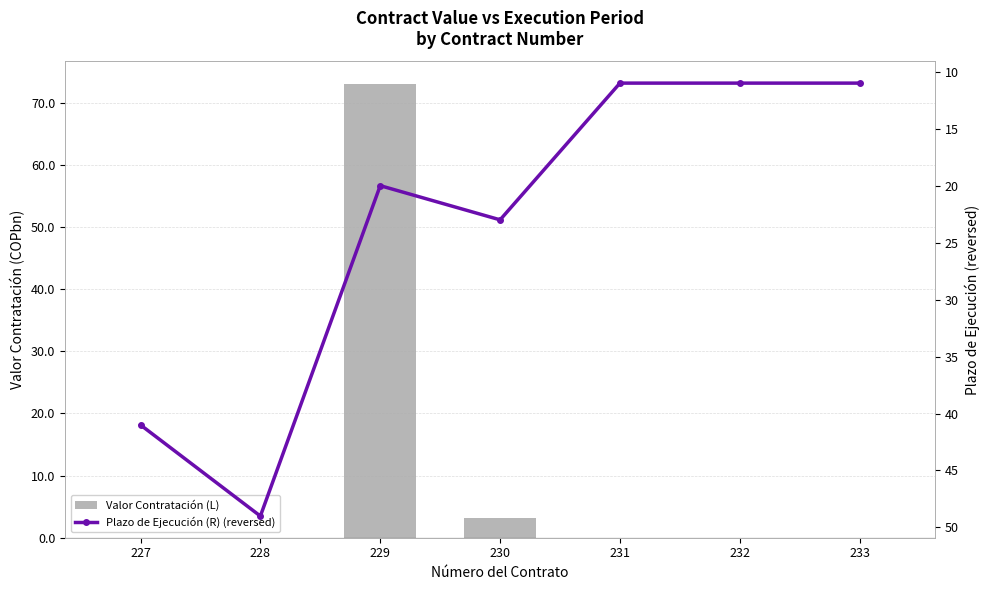

Reading left to right, extract all data points from this chart.

Valor Contratación (L): 227=0.0	228=0.0	229=73.0	230=3.1	231=0.0	232=0.0	233=0.0
Plazo de Ejecución (R) (reversed): 227=41.0	228=49.0	229=20.0	230=23.0	231=11.0	232=11.0	233=11.0